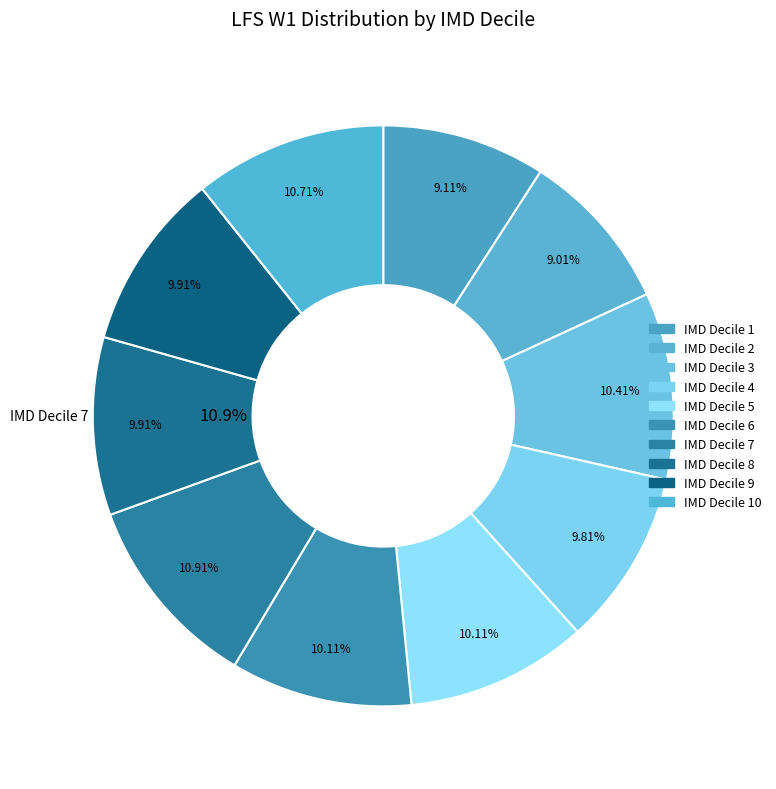

Combined, what portion of the pie is 3 and 2?

19.4%